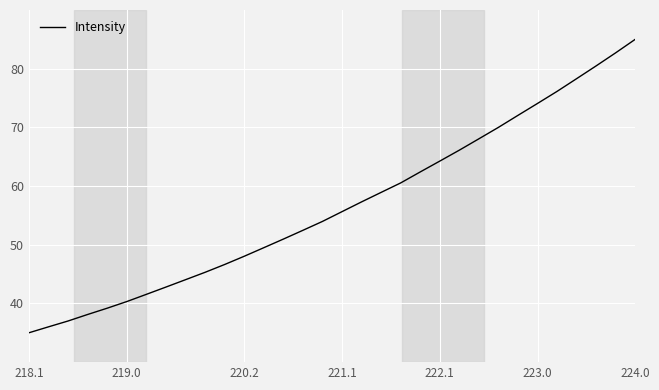

What is the minimum value shown in the chart?

35.0